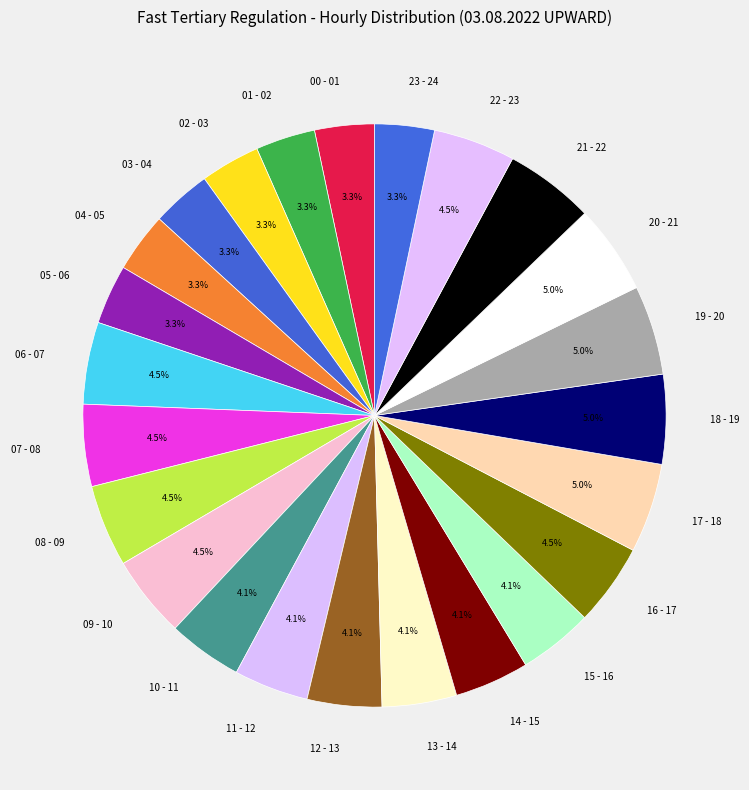

What is the ratio of the value at 12 - 13 to the value at 18 - 19?

0.8